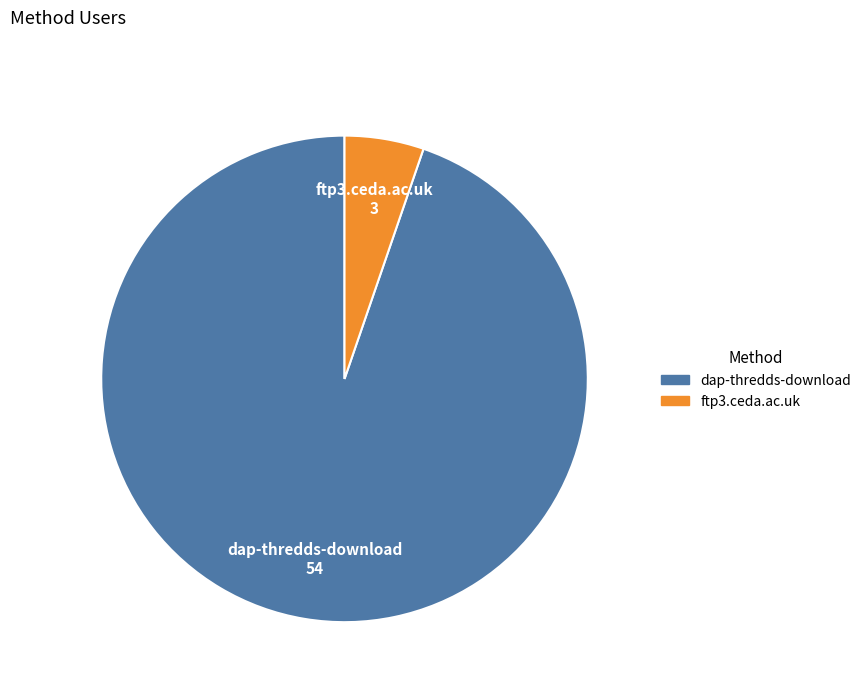

How many segments does this pie chart have?

2